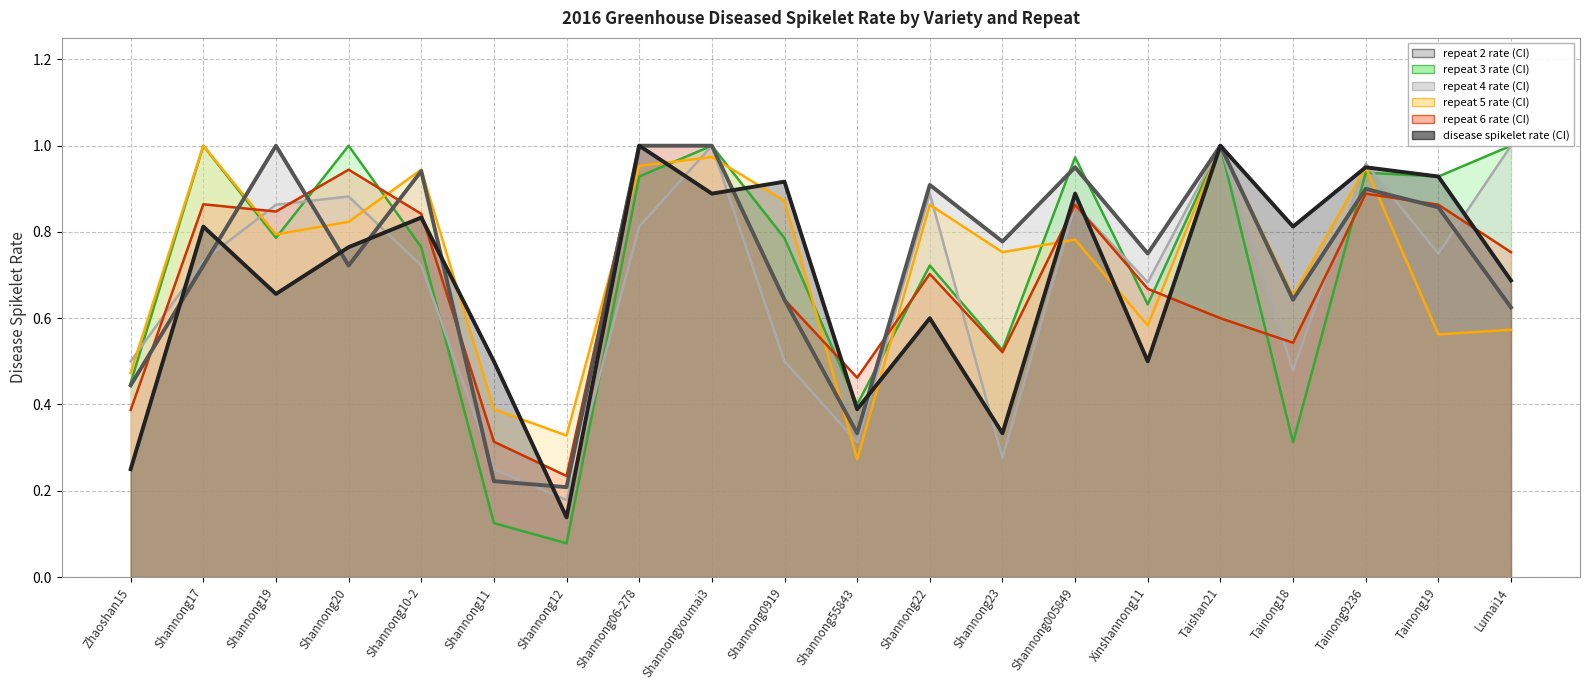

What is the sum of all repeat 5 rate values?

14.5